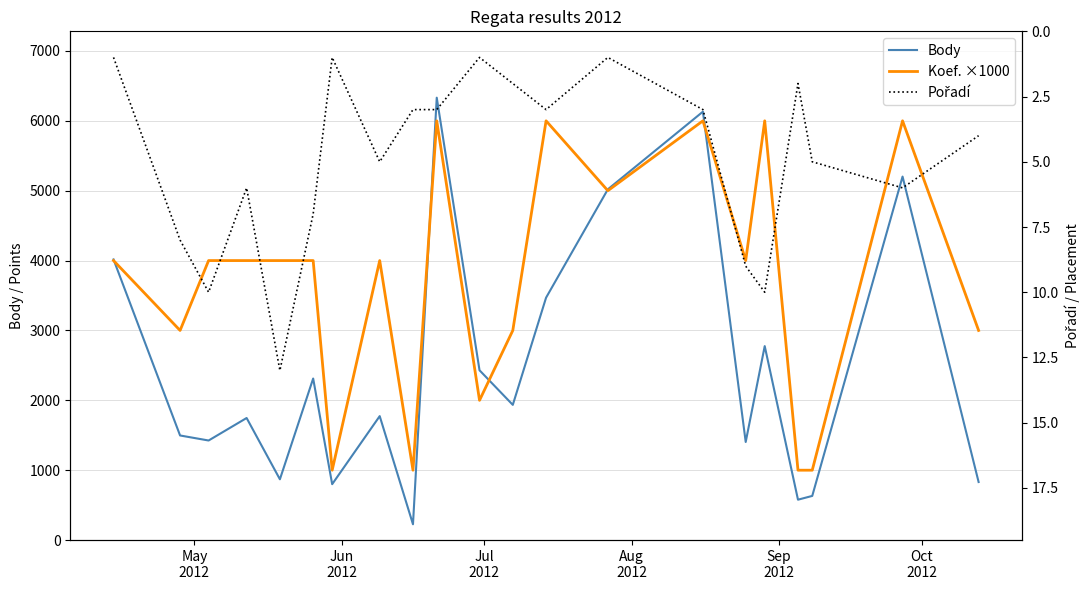

Count the Koef. ×1000 values in the range 3000 to 5000.

11